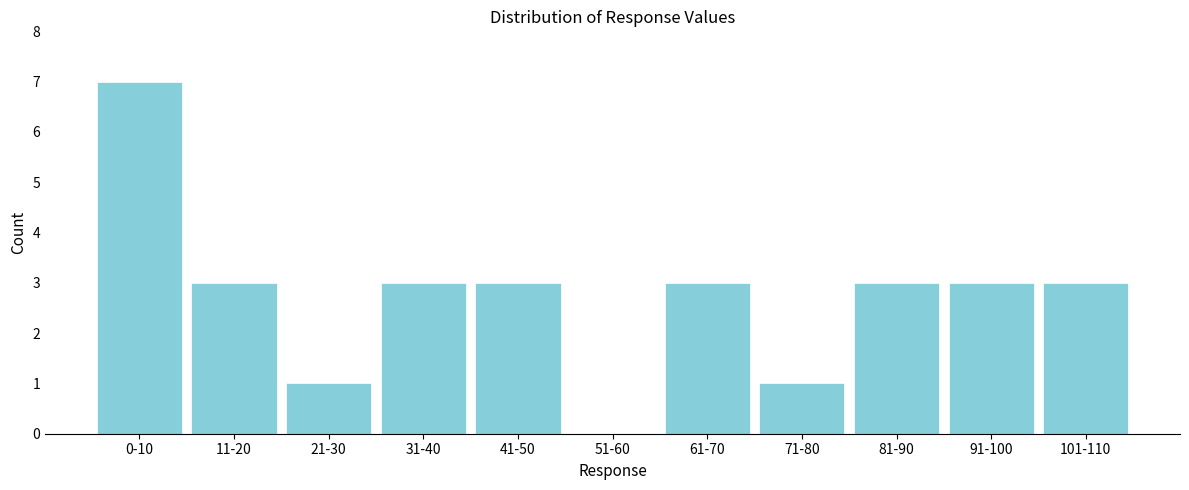

Reading left to right, list all the values displayed in this chart.

0-10=7	11-20=3	21-30=1	31-40=3	41-50=3	51-60=0	61-70=3	71-80=1	81-90=3	91-100=3	101-110=3